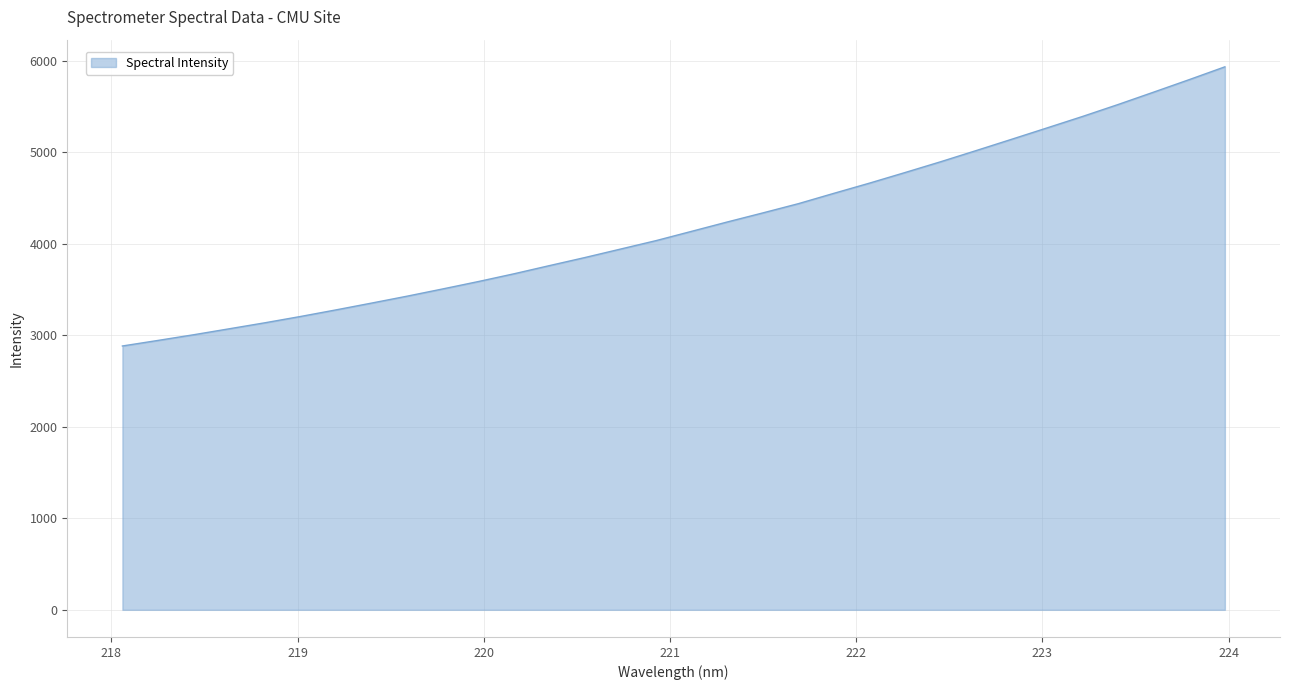

How many lines are shown in the chart?

1